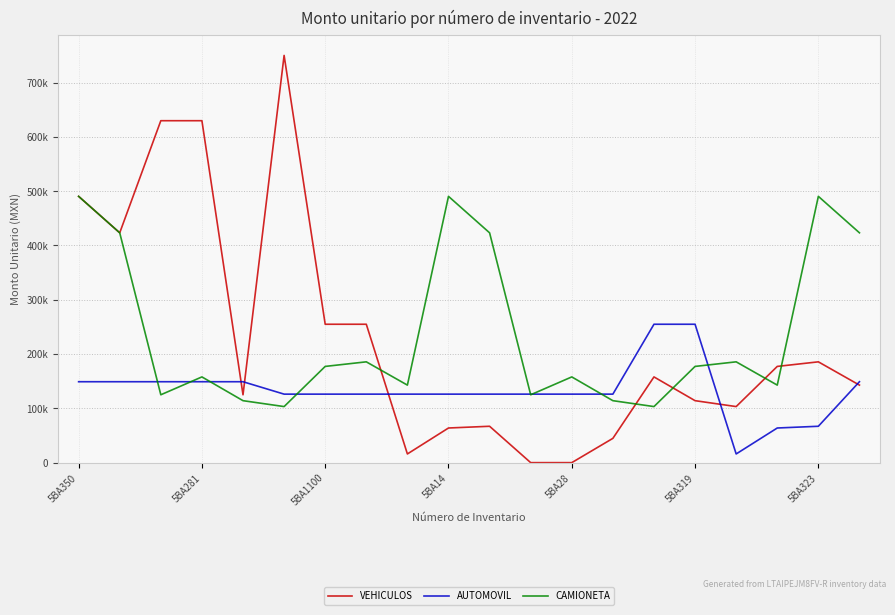

Does the chart have visible grid lines?

Yes